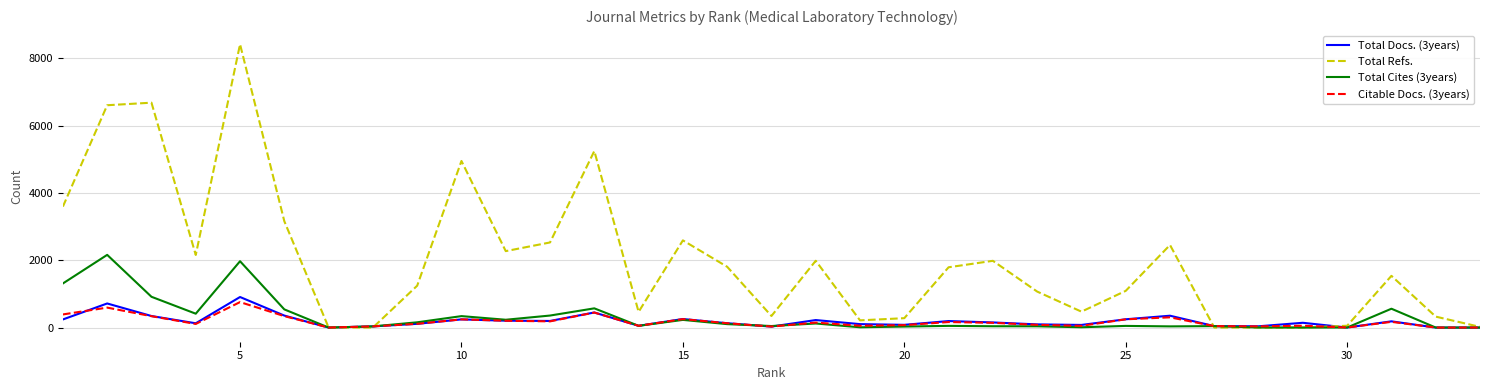

Which series has the largest range (max minus min)?

Total Refs.